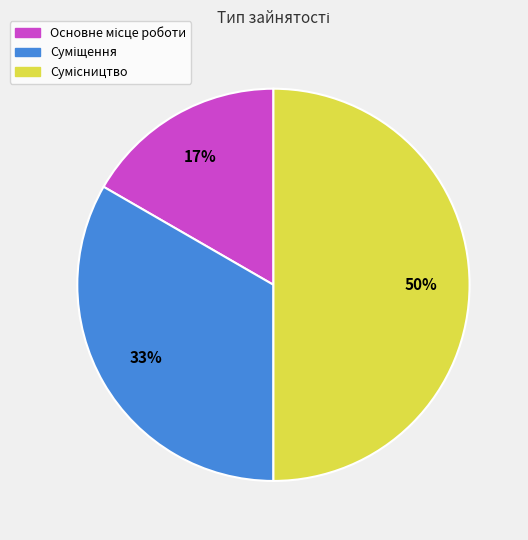

To the nearest percent, what is the difference between the largest and smallest slice percentages?

33%